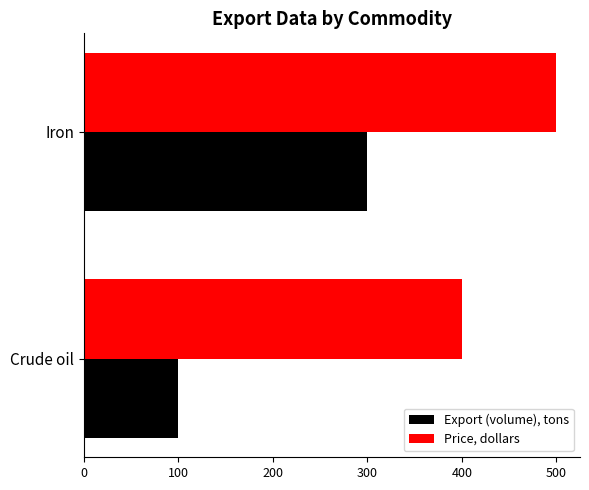

Count the Price, dollars values in the range 400 to 500.

2